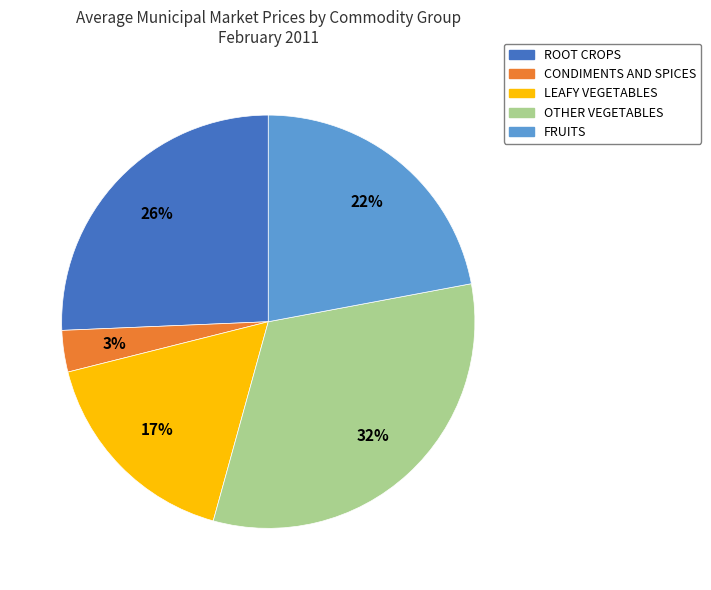

Do OTHER VEGETABLES and FRUITS together represent more than half of the pie?

Yes